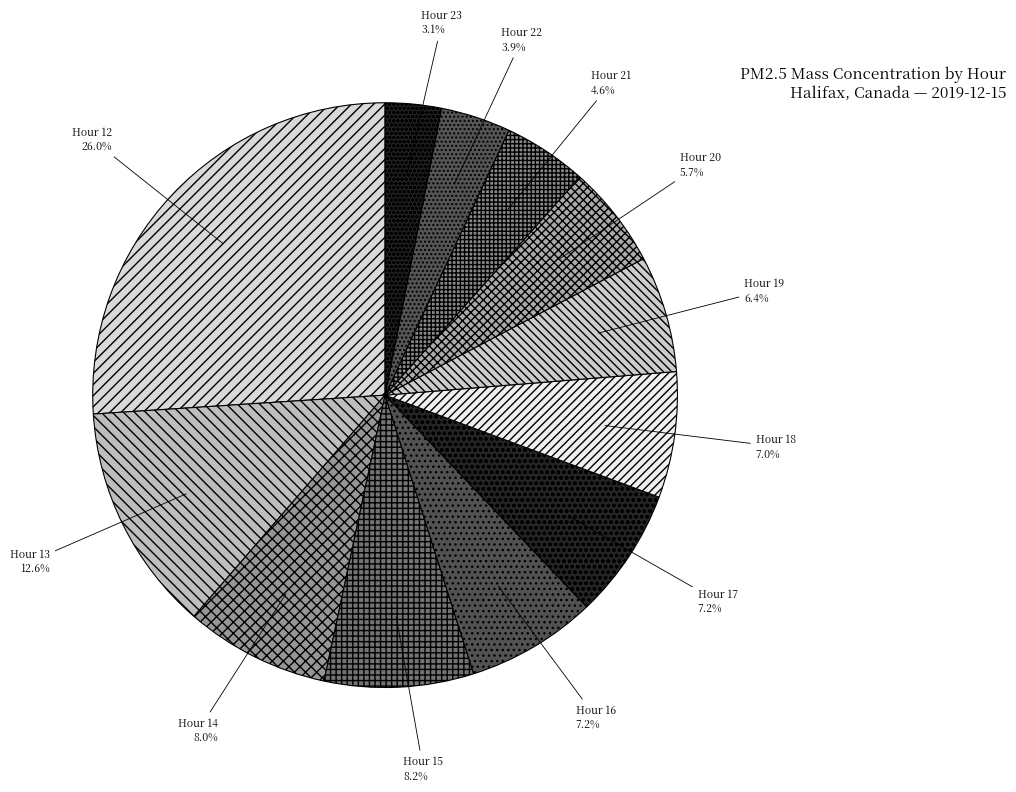

Does any single category account for the majority?

No